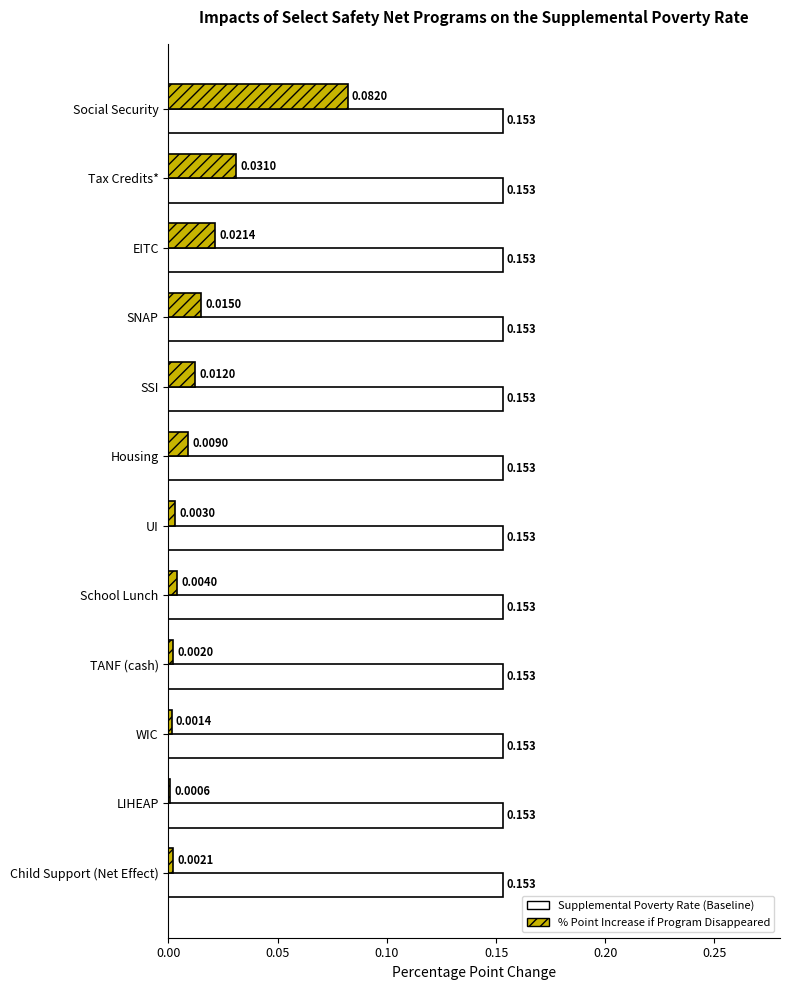

Which series has the largest total across all categories?

Supplemental Poverty Rate (Baseline)